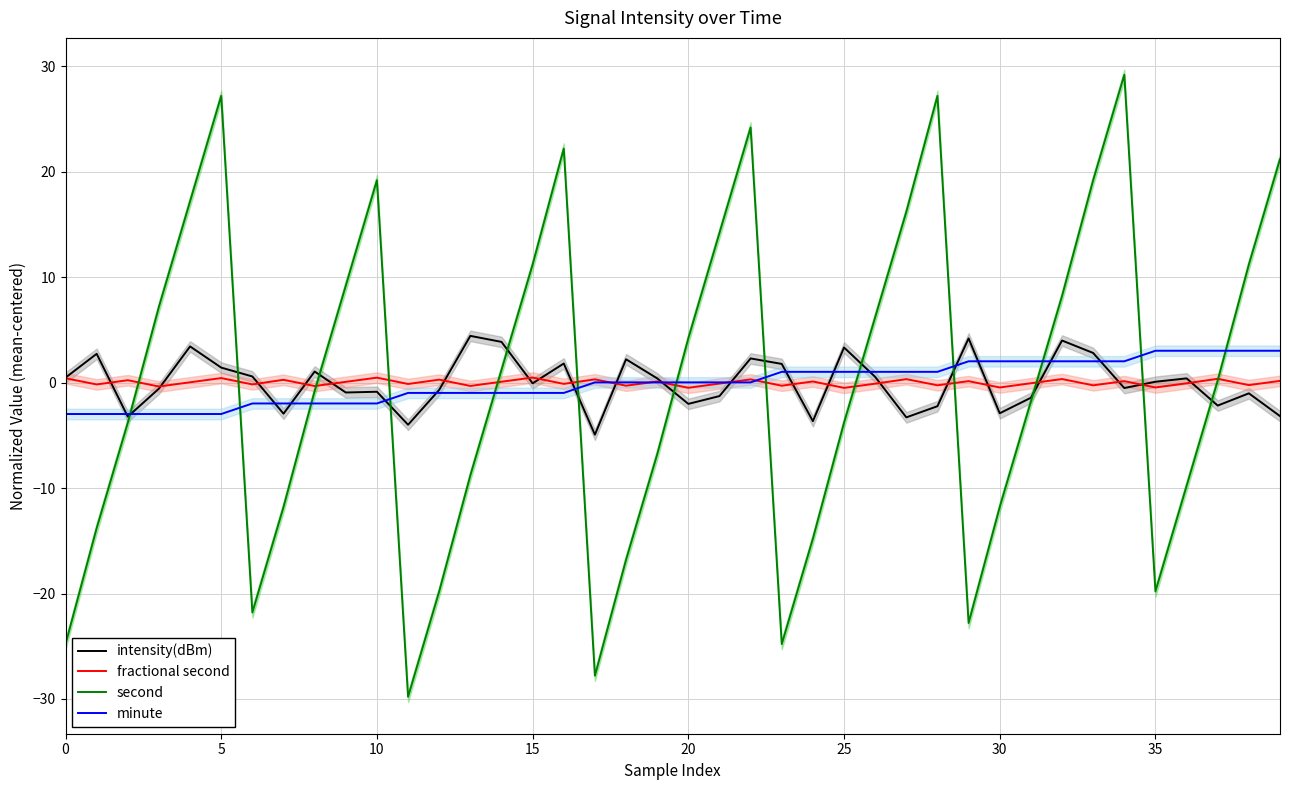

Reading left to right, transcribe all the data shown in this chart.

intensity(dBm): 0.5	2.7	-3.2	-0.6	3.4	1.4	0.6	-2.9	1.1	-0.9	-0.9	-4.0	-0.7	4.4	3.9	-0.1	1.8	-4.9	2.2	0.4	-2.0	-1.3	2.3	1.8	-3.7	3.3	0.5	-3.3	-2.2	4.2	-2.9	-1.4	4.0	2.8	-0.5	0.1	0.4	-2.2	-1.0	-3.2
fractional second: 0.4	-0.2	0.2	-0.4	0.0	0.4	-0.2	0.3	-0.3	0.1	0.5	-0.1	0.3	-0.3	0.1	0.5	-0.1	0.3	-0.3	0.1	-0.5	-0.1	0.3	-0.3	0.1	-0.5	-0.1	0.3	-0.3	0.1	-0.5	-0.1	0.3	-0.3	0.1	-0.5	-0.1	0.4	-0.2	0.2
second: -24.8	-13.8	-3.8	7.2	17.2	27.2	-21.8	-11.8	-0.8	9.2	19.2	-29.8	-19.8	-8.8	1.2	11.2	22.2	-27.8	-16.8	-6.8	4.2	14.2	24.2	-24.8	-14.8	-3.8	6.2	16.2	27.2	-22.8	-11.8	-1.8	8.2	19.2	29.2	-19.8	-9.8	0.2	11.2	21.2
minute: -3.0	-3.0	-3.0	-3.0	-3.0	-3.0	-2.0	-2.0	-2.0	-2.0	-2.0	-1.0	-1.0	-1.0	-1.0	-1.0	-1.0	0.0	0.0	0.0	0.0	0.0	0.0	1.0	1.0	1.0	1.0	1.0	1.0	2.0	2.0	2.0	2.0	2.0	2.0	3.0	3.0	3.0	3.0	3.0